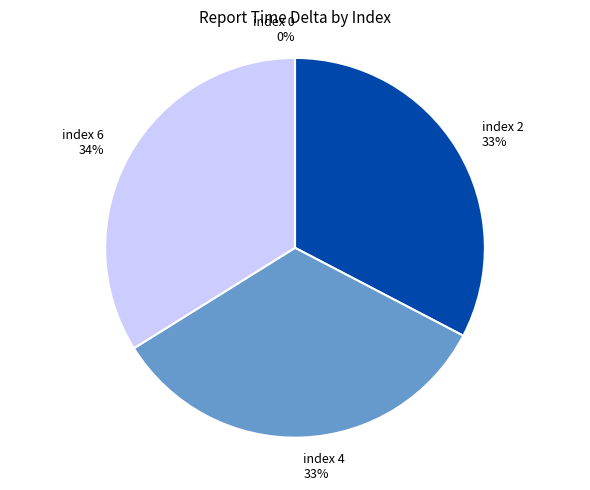

Which slice is the largest?

6